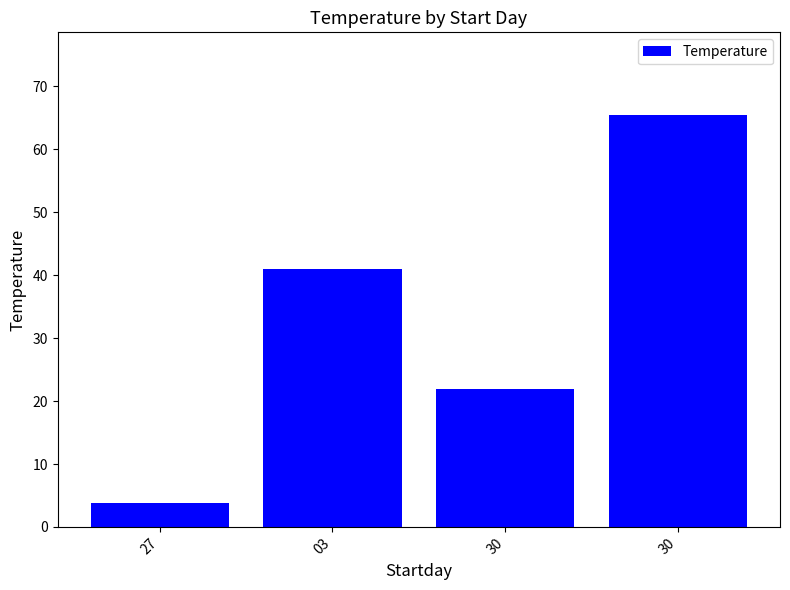

What value does the data have at 30?

22.0